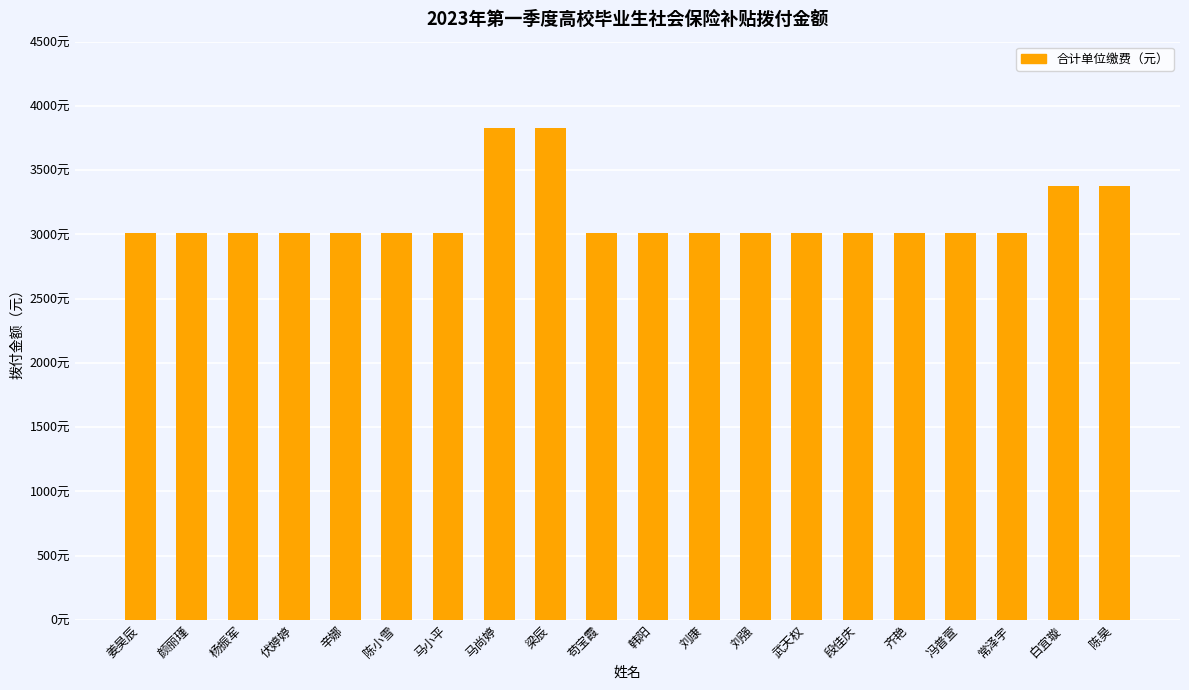

Reading right to left, extract all data points from this chart.

陈昊=3378.7	白宜璇=3378.7	常泽宇=3008.6	冯普萱=3008.6	齐艳=3008.6	段佳庆=3008.6	武天权=3008.6	刘强=3008.6	刘康=3008.6	韩阳=3008.6	苟宝霞=3008.6	梁辰=3825.9	马尚婷=3825.9	马小平=3008.6	陈小雪=3008.6	辛娜=3008.6	伏婷婷=3008.6	杨振军=3008.6	颜丽瑾=3008.6	姜昊辰=3008.6